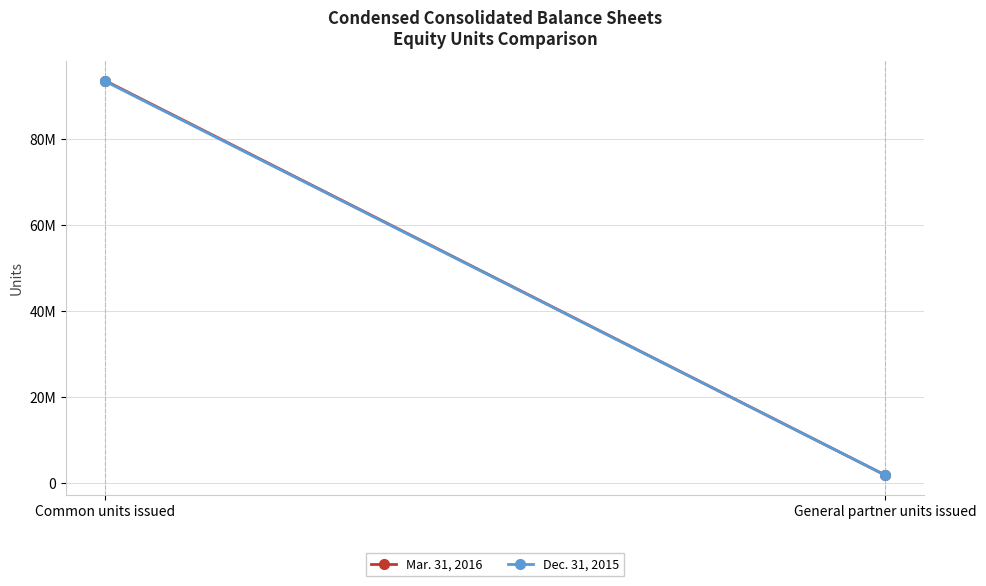

Reading left to right, list all the values displayed in this chart.

Mar. 31, 2016: Common units issued=93633156	General partner units issued=1900515
Dec. 31, 2015: Common units issued=93478326	General partner units issued=1900515